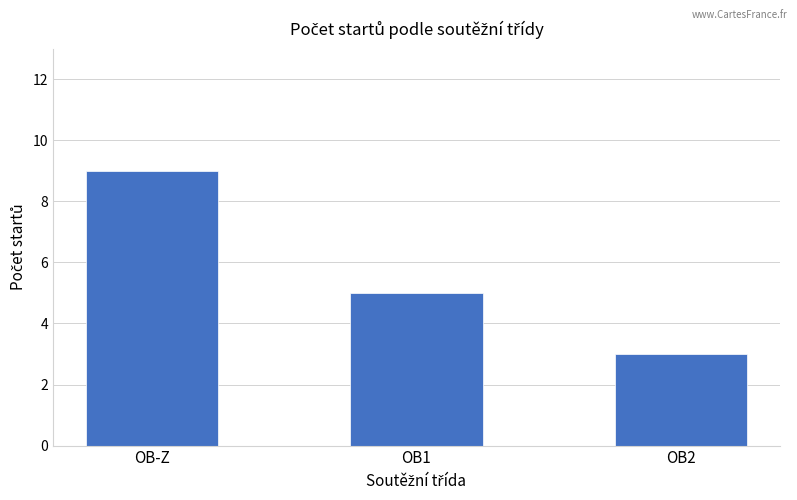

Where is the data nearest to the value 6?

OB1